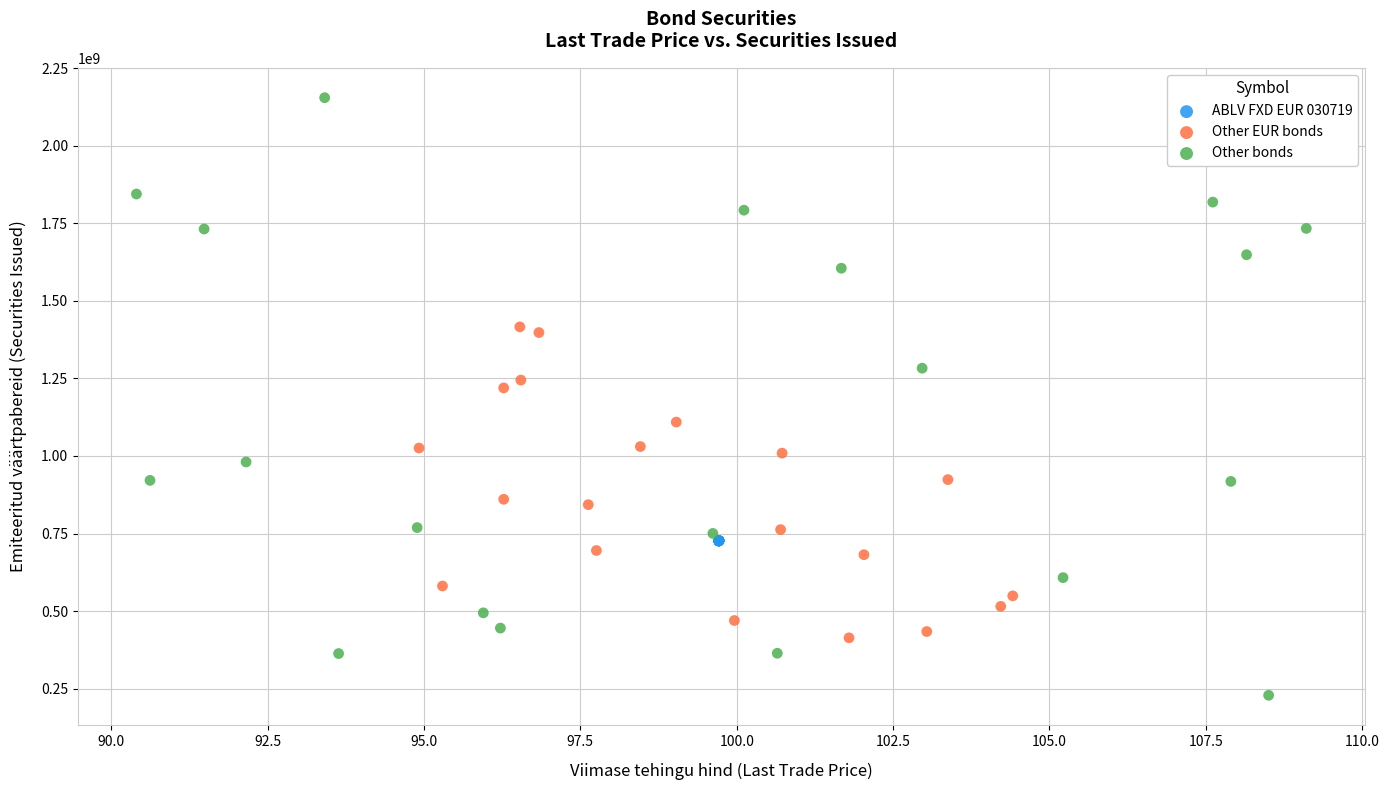

Which series reaches the maximum Y coordinate?

Other bonds